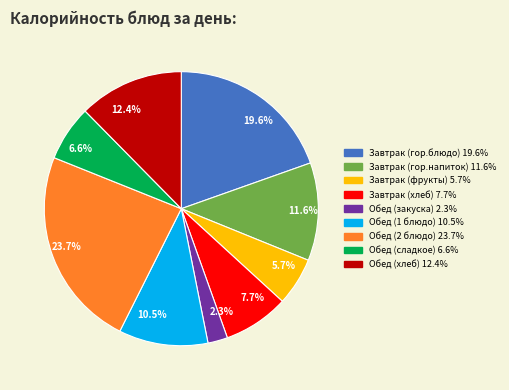

Which slice is the largest?

23.7%